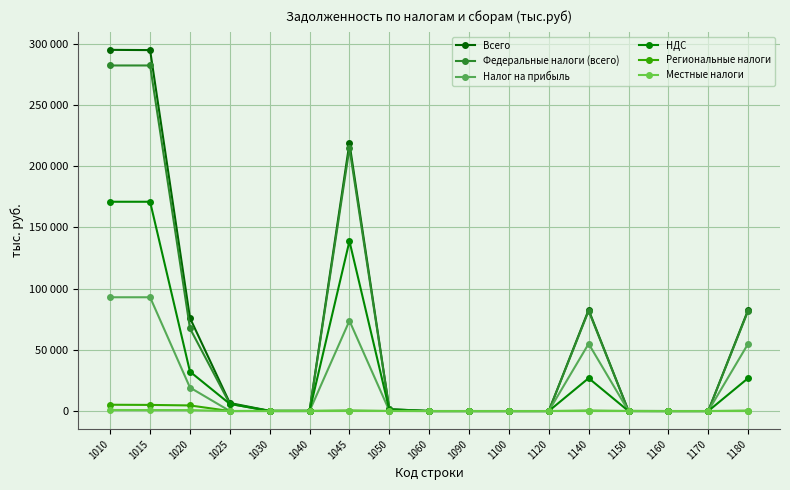

Is the value of Региональные налоги at 1180 greater than the value of Налог на прибыль at 1060?

Yes